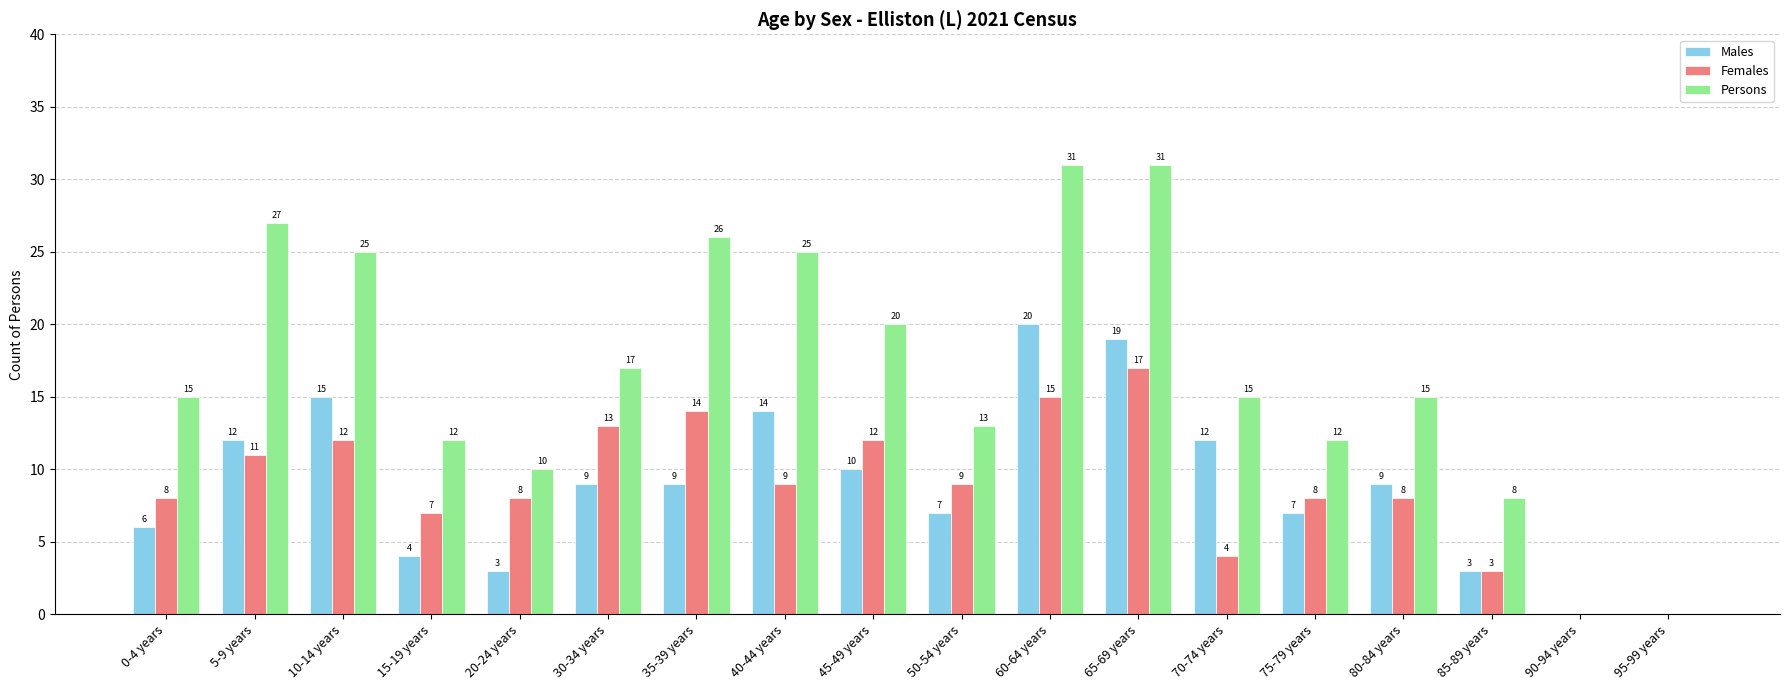

Which series has the largest total across all categories?

Persons